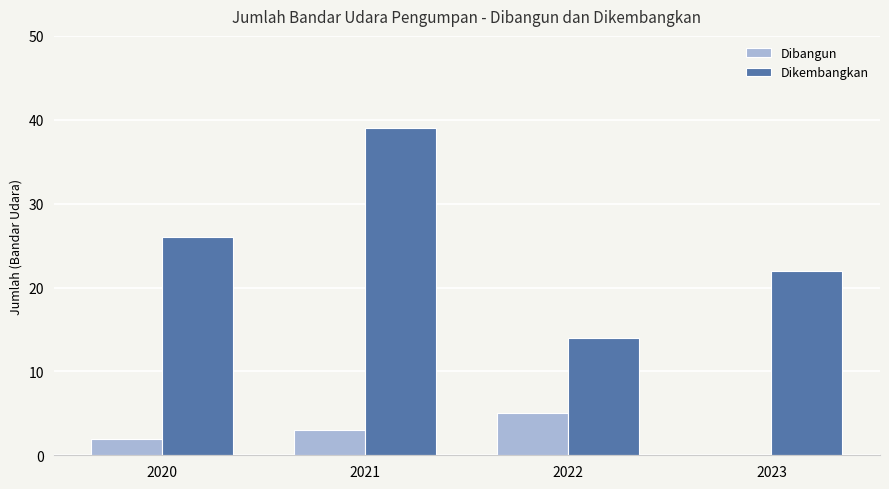

Is it true that Dikembangkan equals 26 at 2020?

True